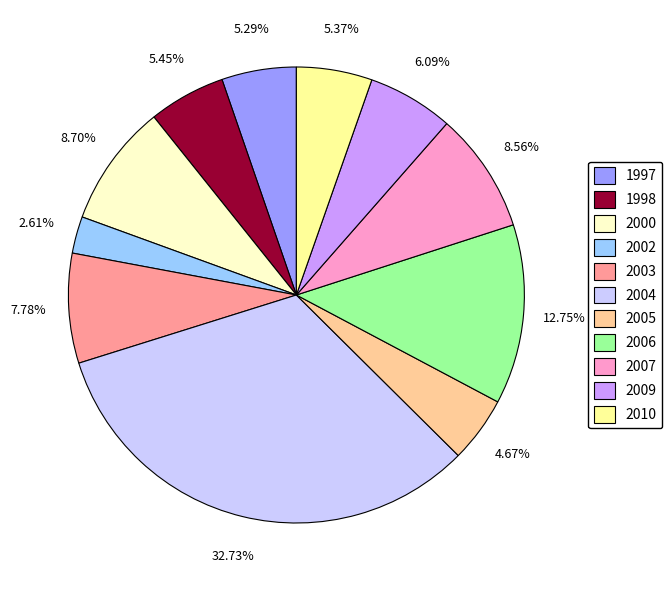

True or false: 1997 accounts for 13% of the total.

False